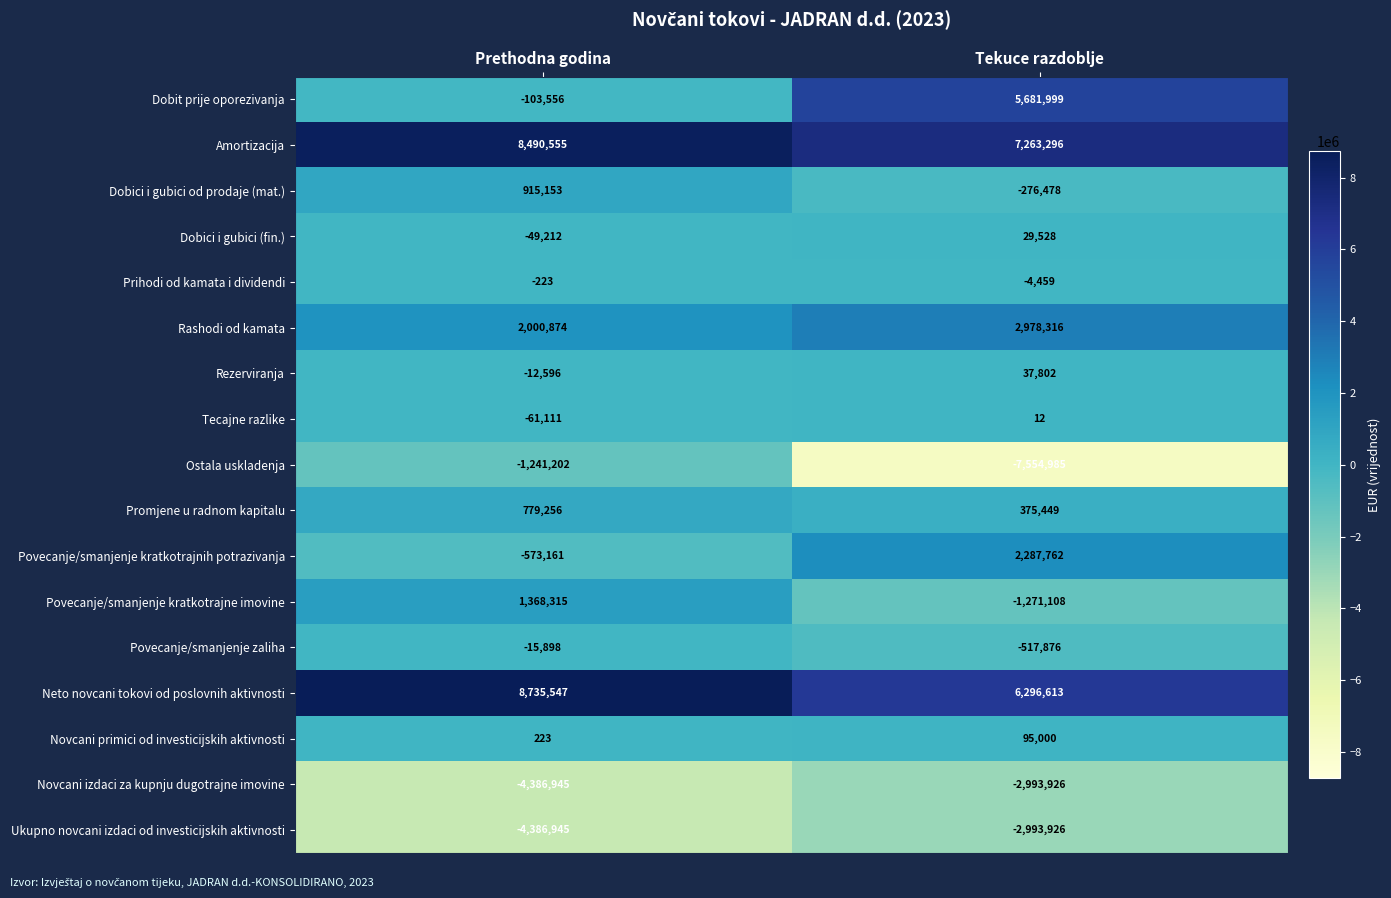

Which series has the largest total across all categories?

Amortizacija